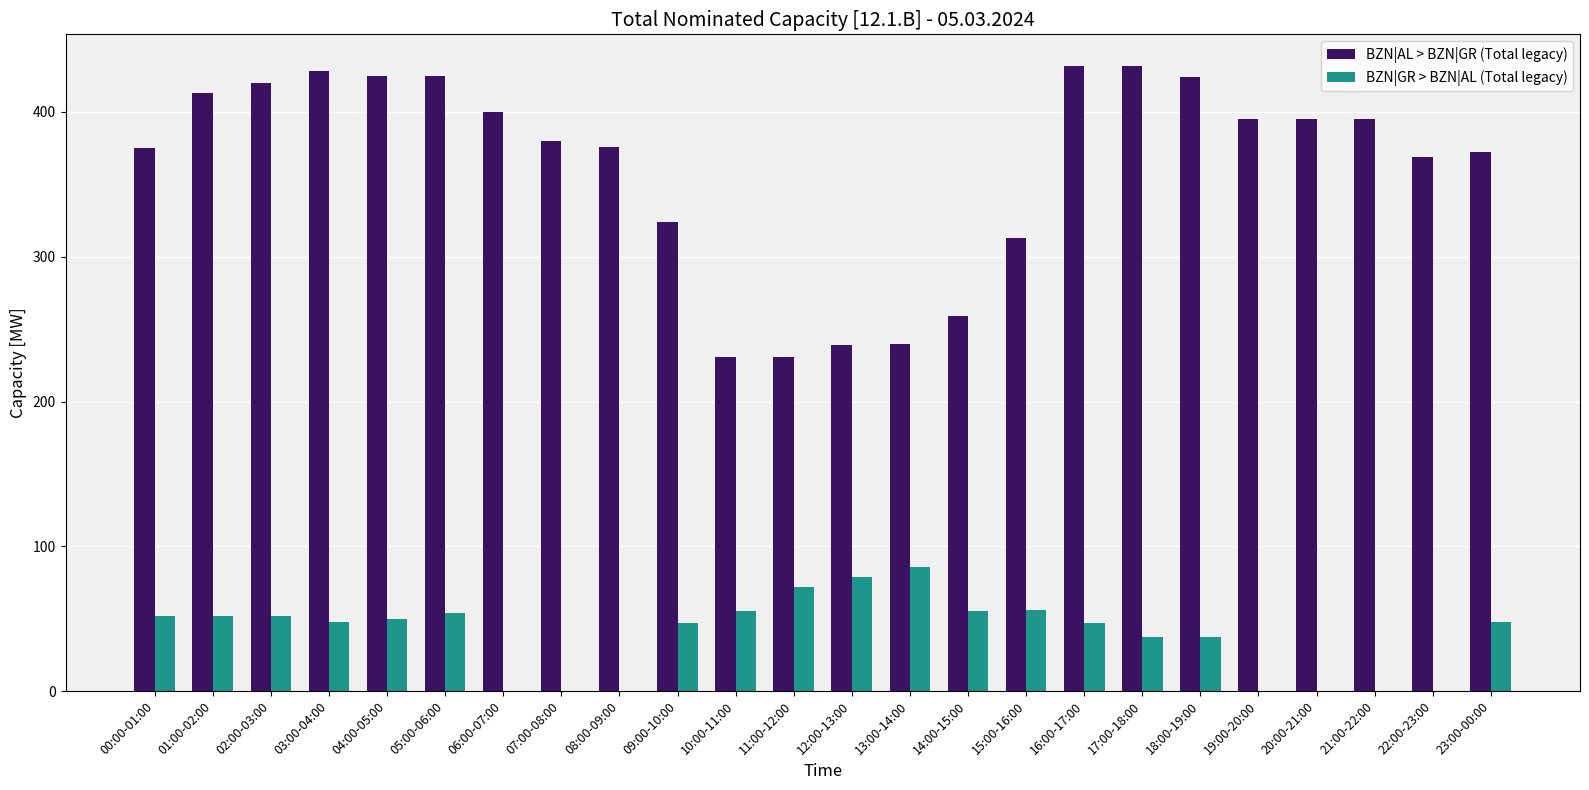

The BZN|GR > BZN|AL (Total legacy) series shows 0 at 19:00-20:00. True or false?

True